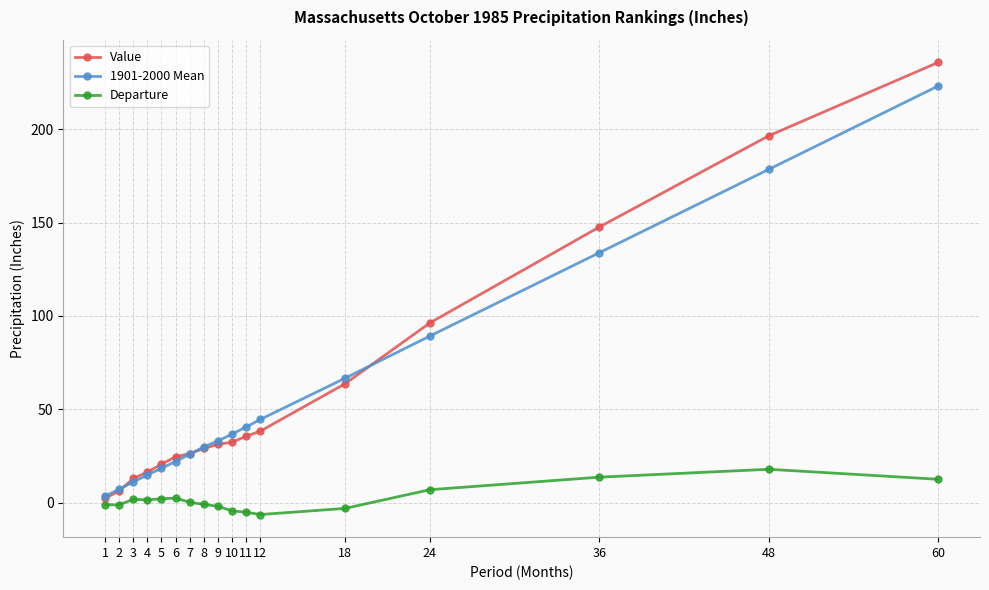

True or false: Departure has more than 0 points higher than both neighbors.

True